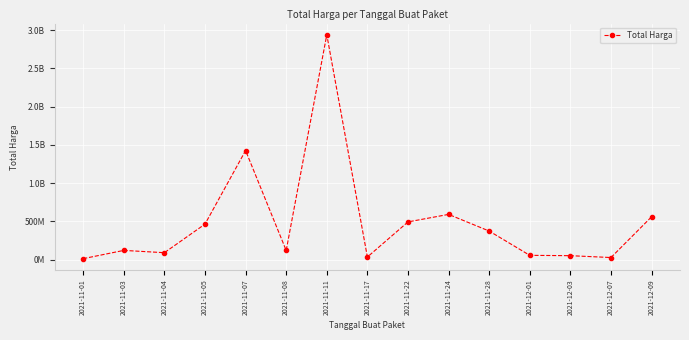

Reading right to left, extract all data points from this chart.

559971000	27412000	51601000	56152800	373404000	591334200	493000000	34292000	2939403240	119773960	1425867900	464002100	90672075	120651270	12787500